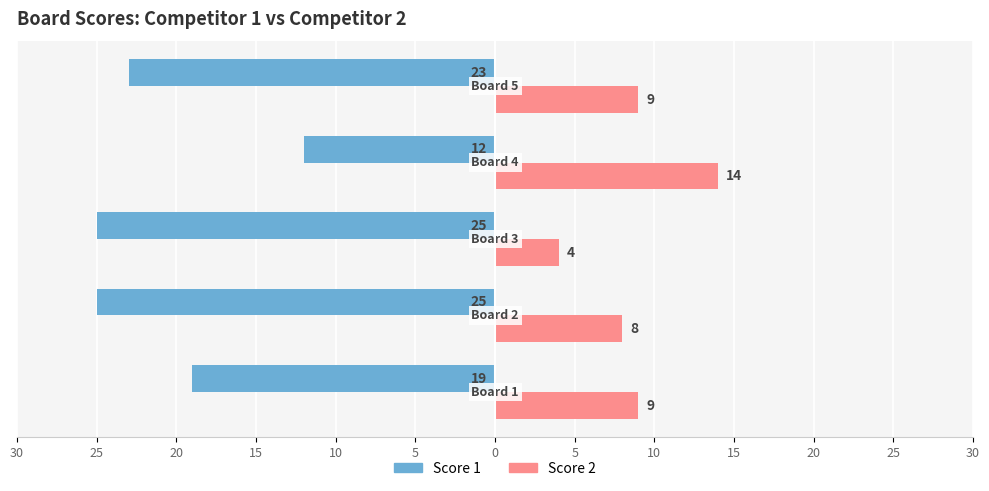

What are all the series names shown in the legend?

Score 1, Score 2